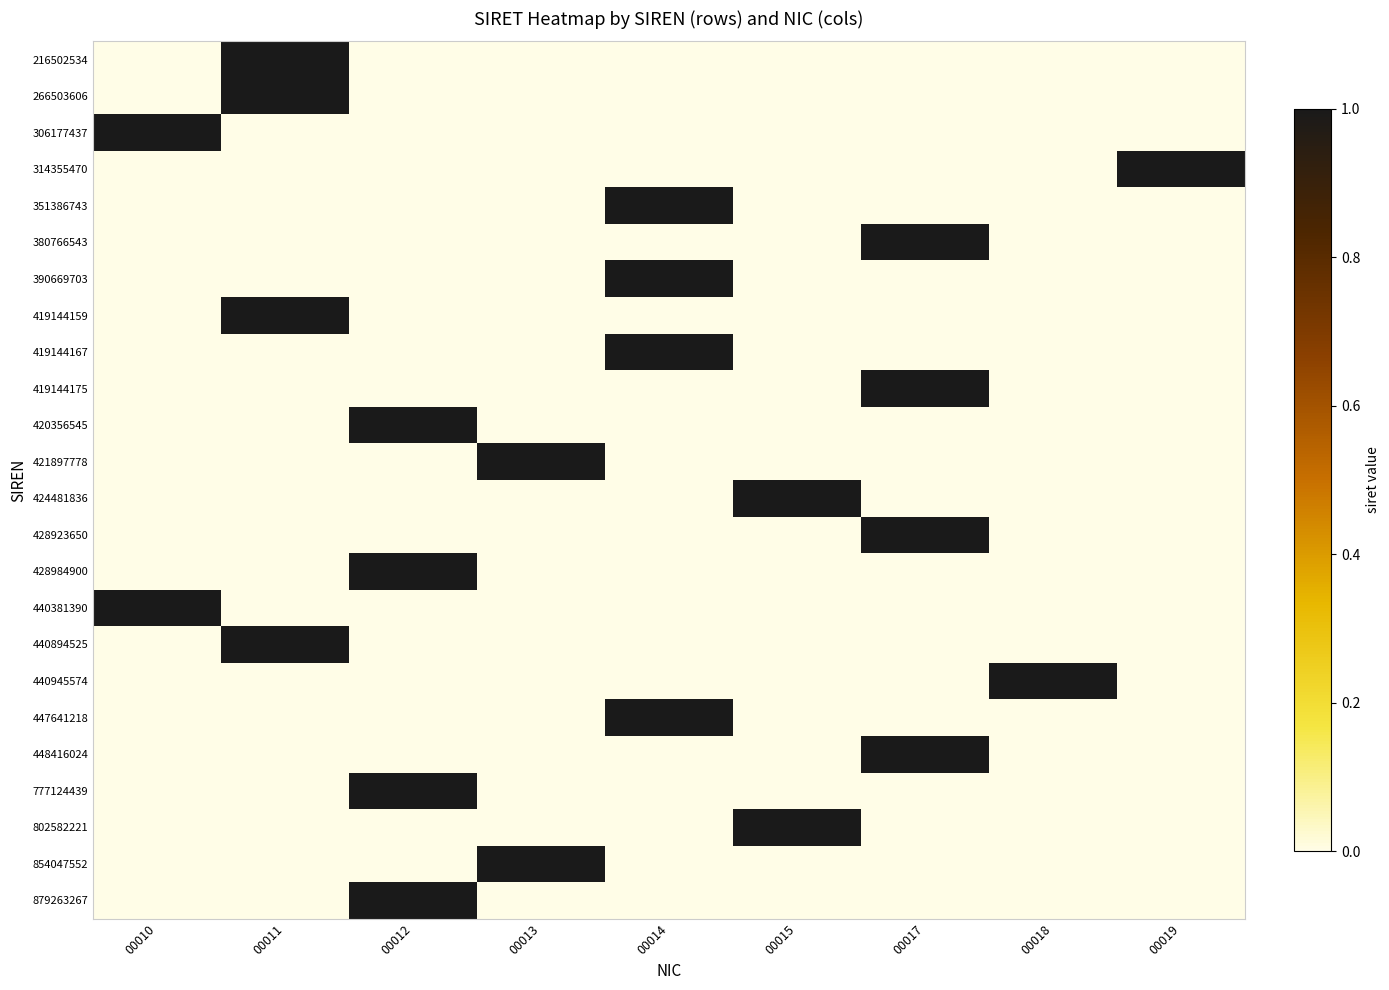

At which category is the sum across all series the highest?

00011